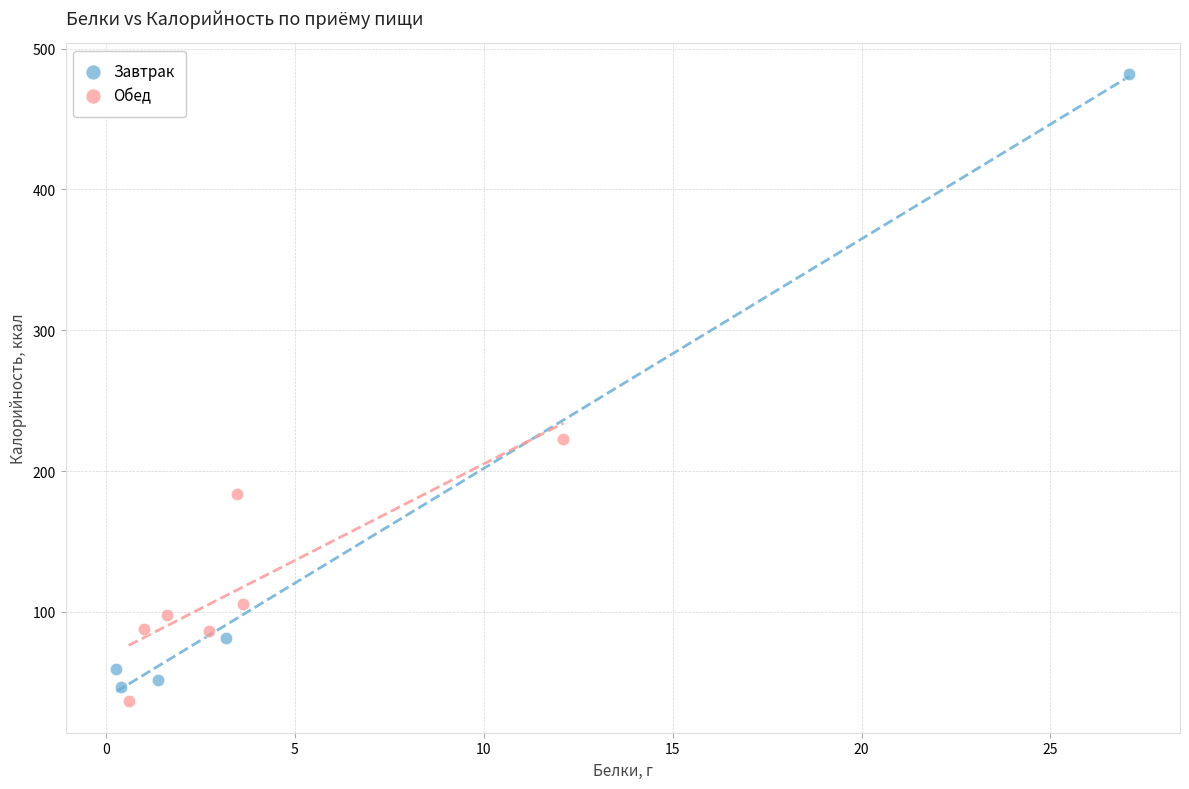

Which series reaches the minimum Y coordinate?

Обед